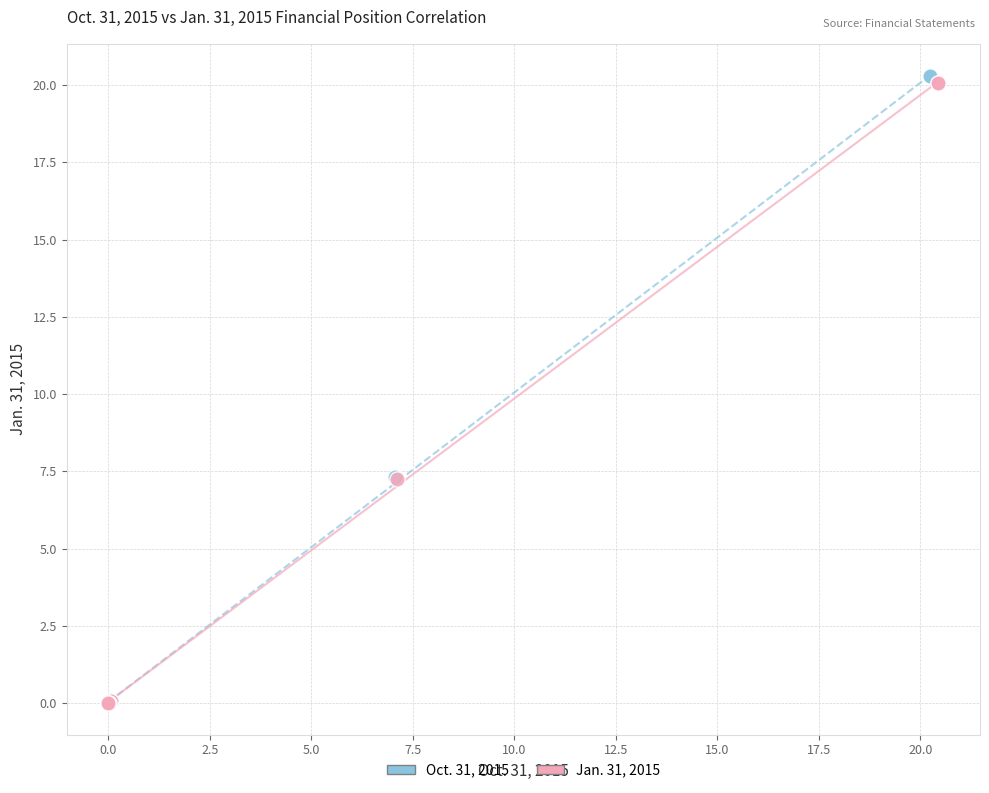

Which series has the largest Y range (max minus min)?

Oct. 31, 2015